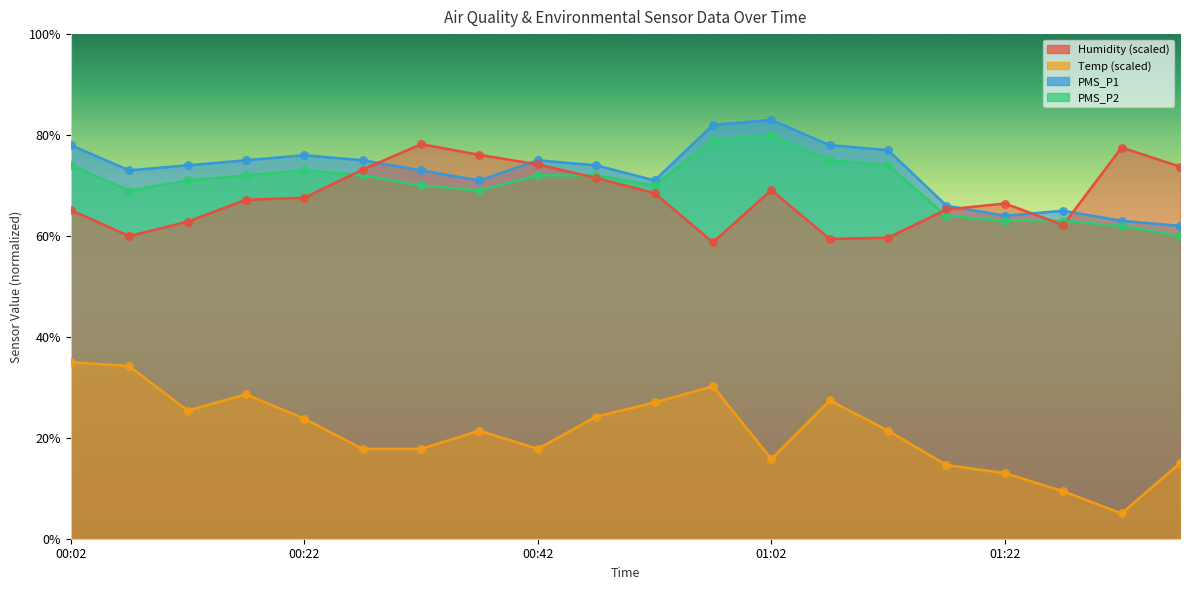

Which series reaches the minimum Y coordinate?

Temp